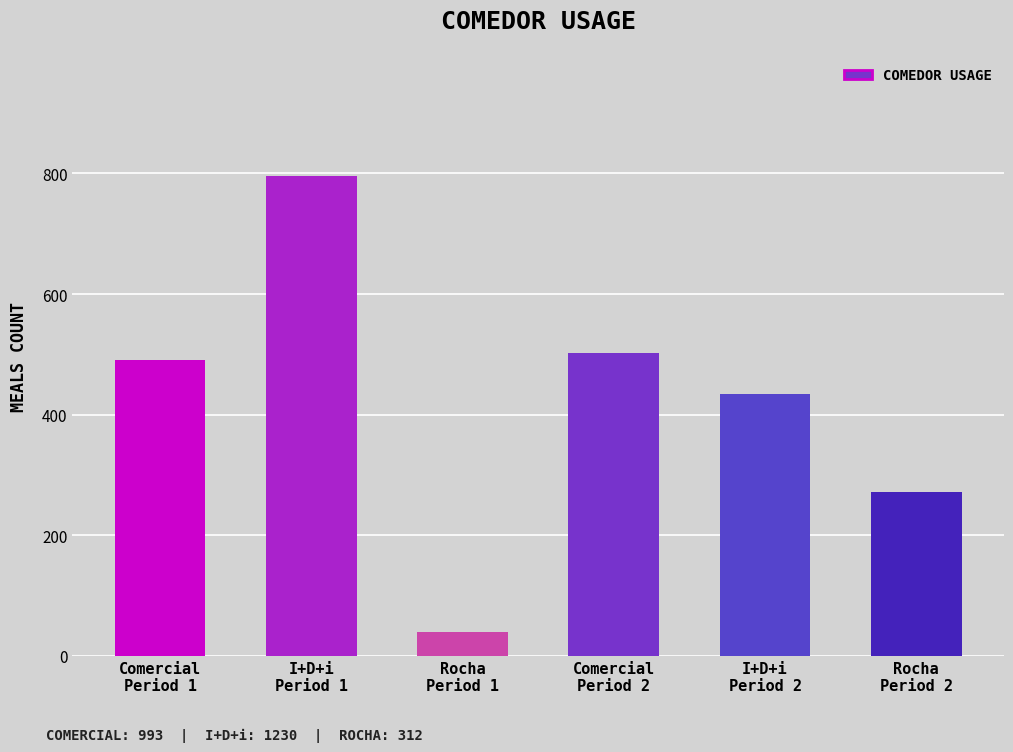

True or false: the data shows 796 at I+D+i
Period 1.

True